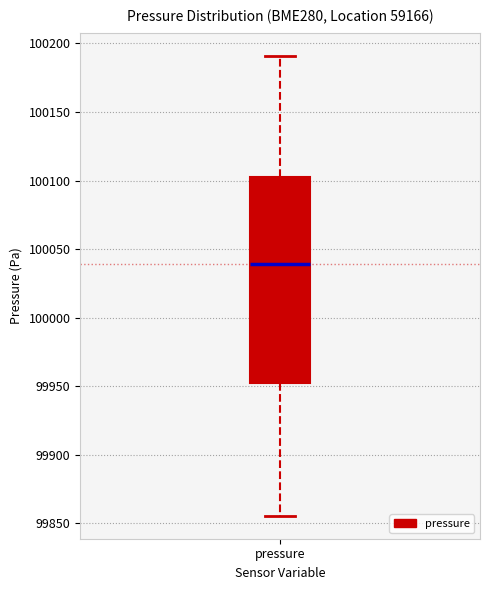

Where does the upper whisker of the box for pressure end on the y-axis? The values are not printed on the chart, so give them approximately, as read against the axis.

100190